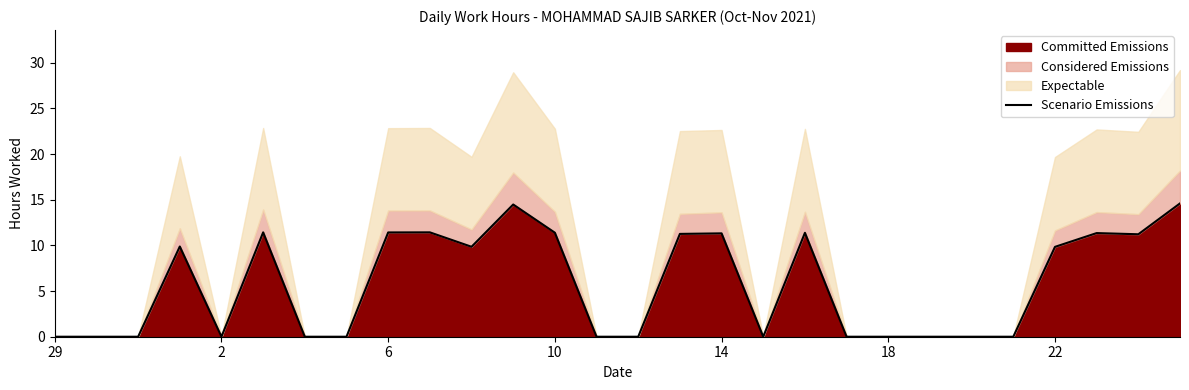

True or false: the data has more than 1 interior local peaks.

True